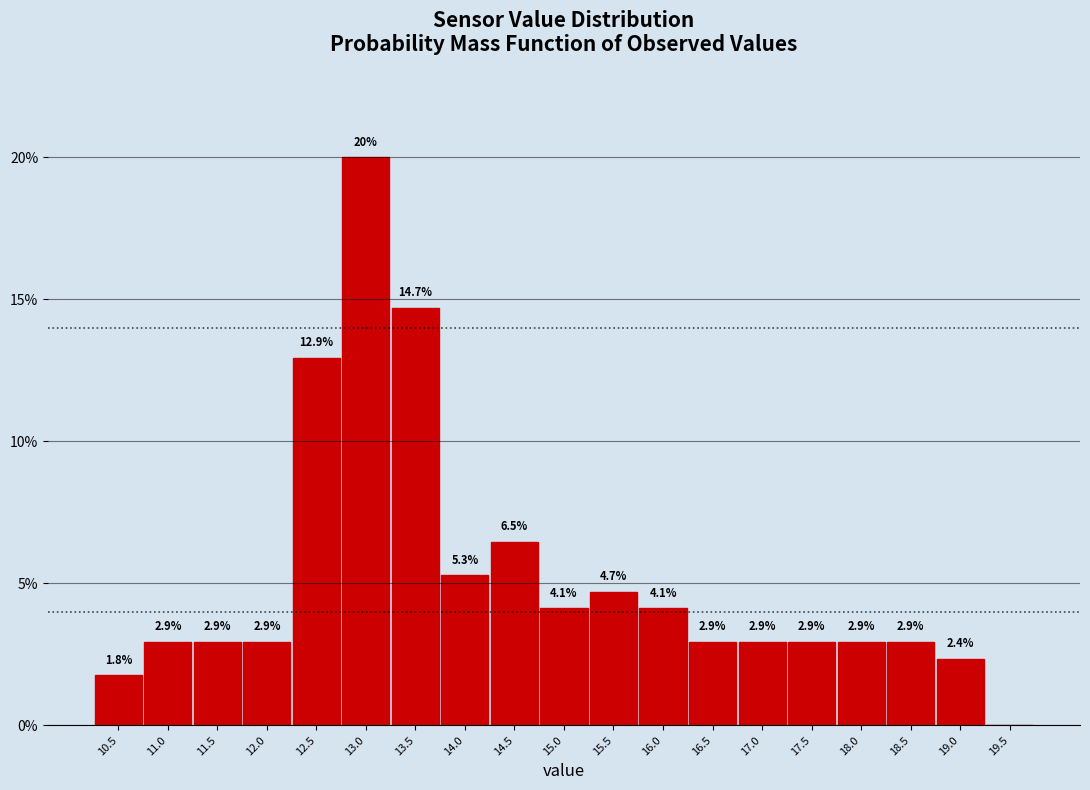

Over which range of the x-axis is the bar tallest?

12.75 to 13.25